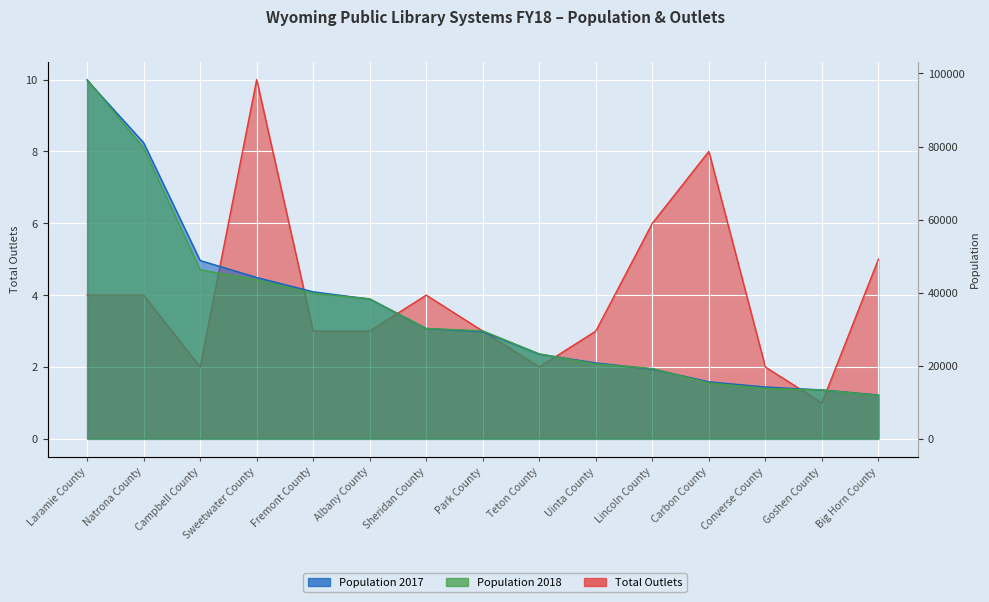

What is the smallest value displayed?

1